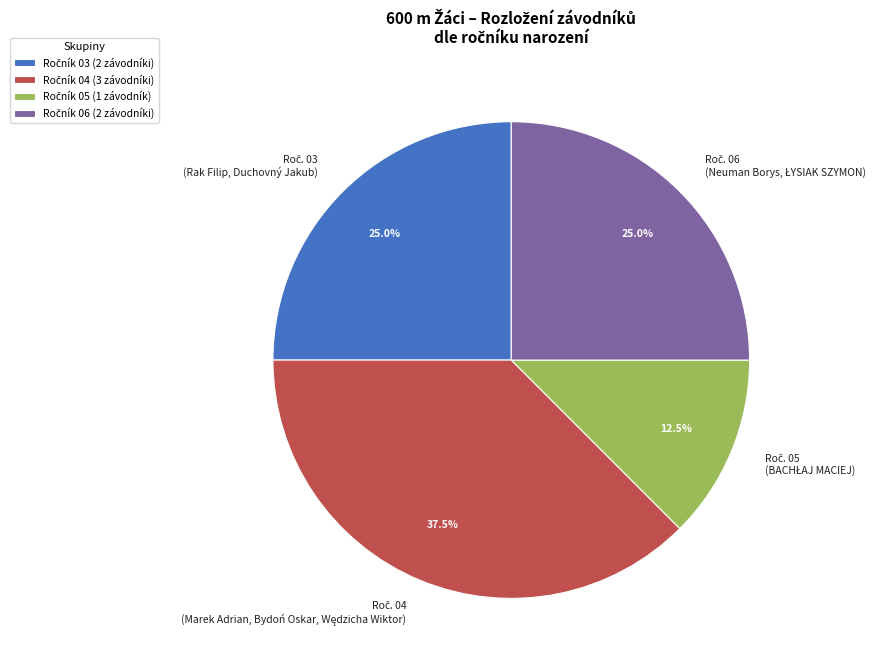

Is there a majority slice in this chart?

No